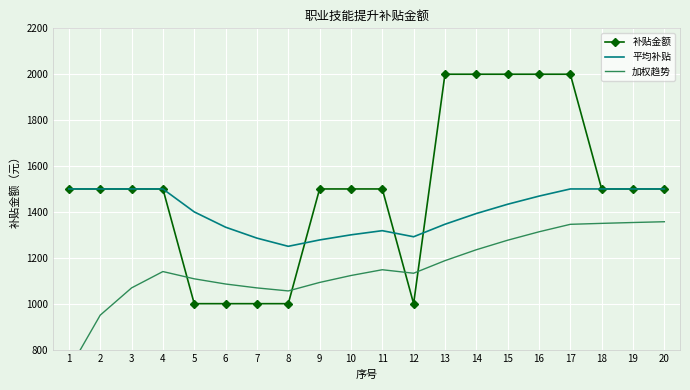

What value does the 补贴金额 series have at 7?

1000.0